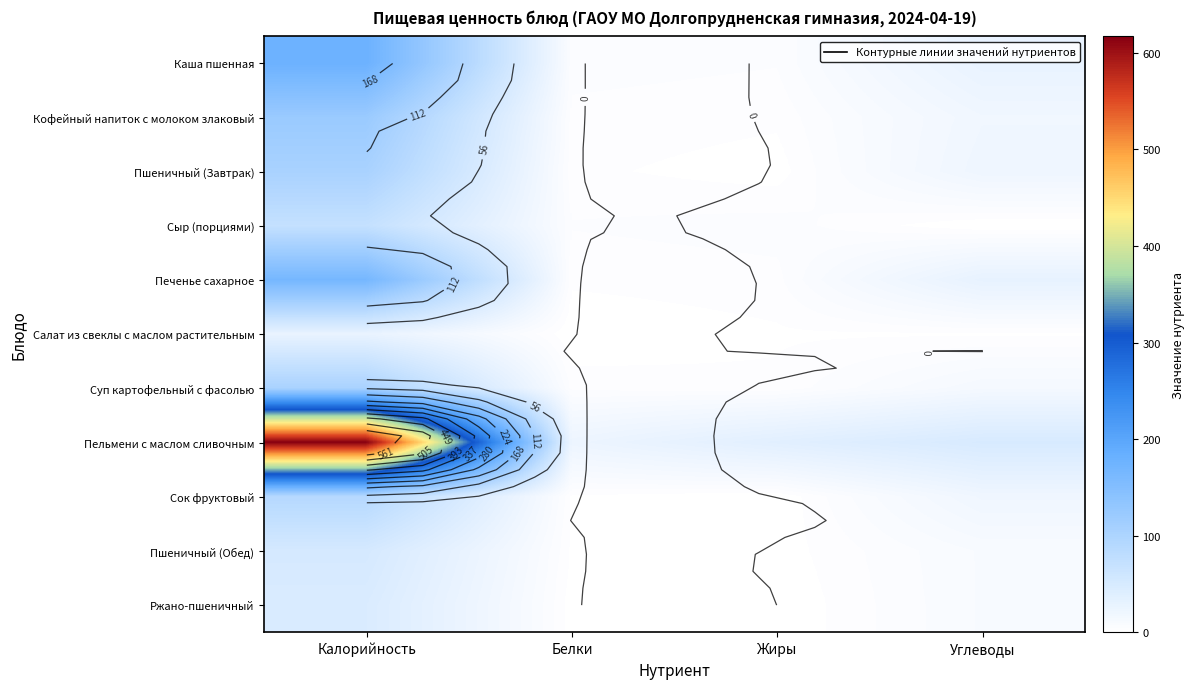

Count the number of data series in this chart.

11